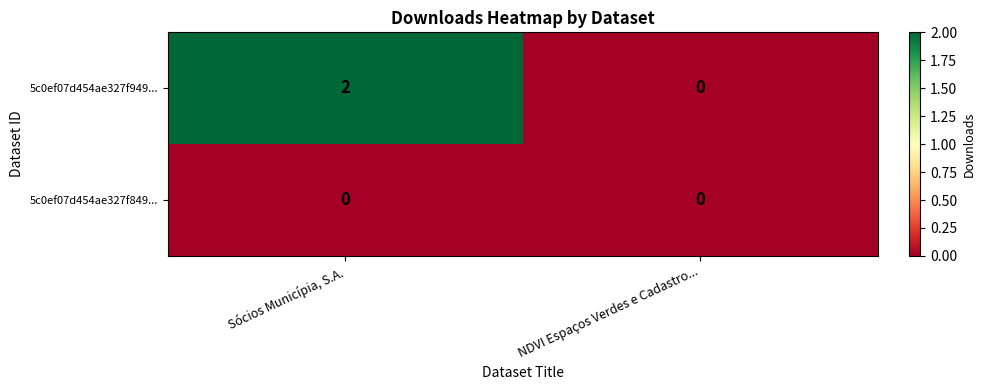

Is the value of 5c0ef07d454ae327f949... at Sócios Municípia, S.A. greater than the value of 5c0ef07d454ae327f849... at NDVI Espaços Verdes e Cadastro...?

Yes